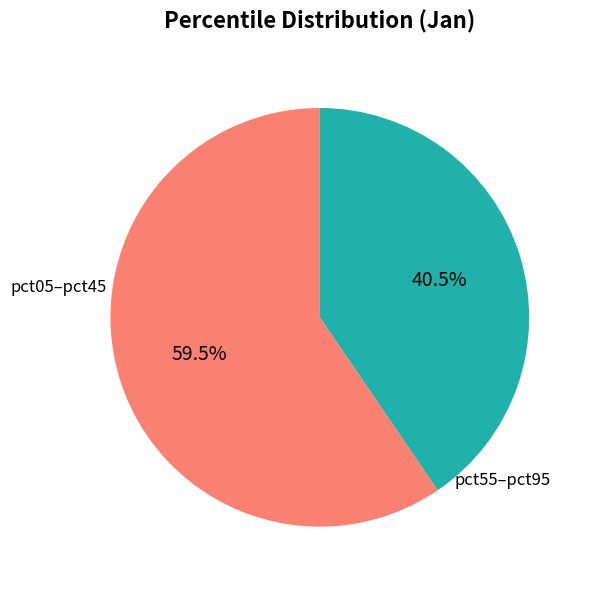

Does any single category account for the majority?

Yes